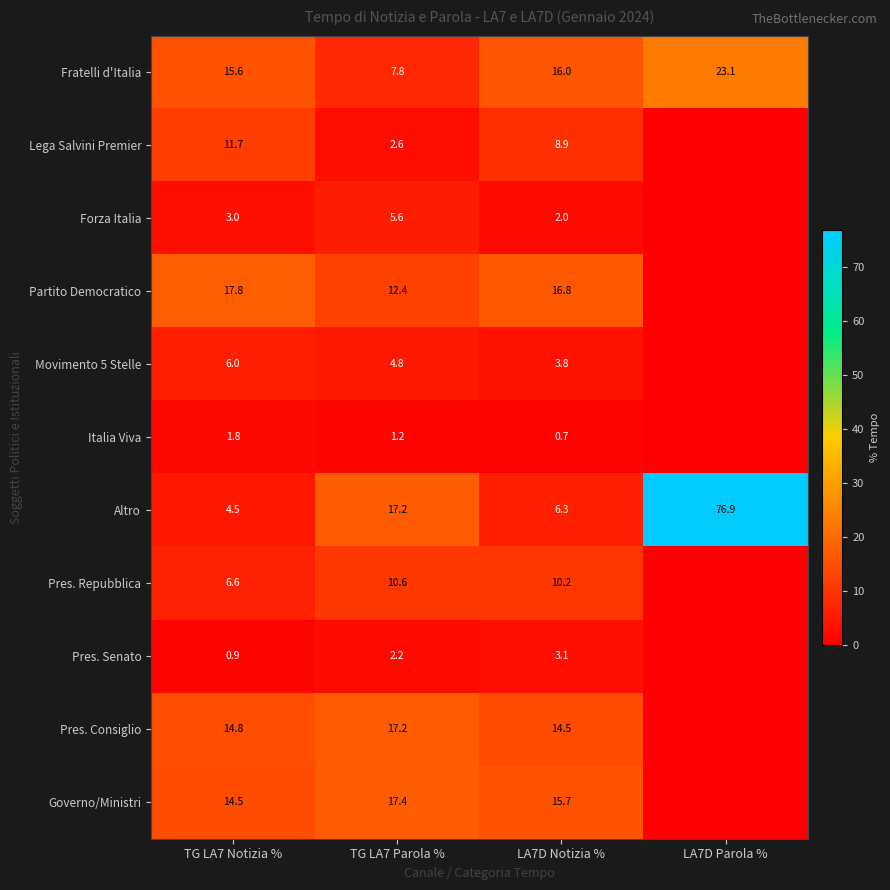

What is the sum of the Pres. Repubblica values at LA7D Notizia % and TG LA7 Notizia %?

16.8